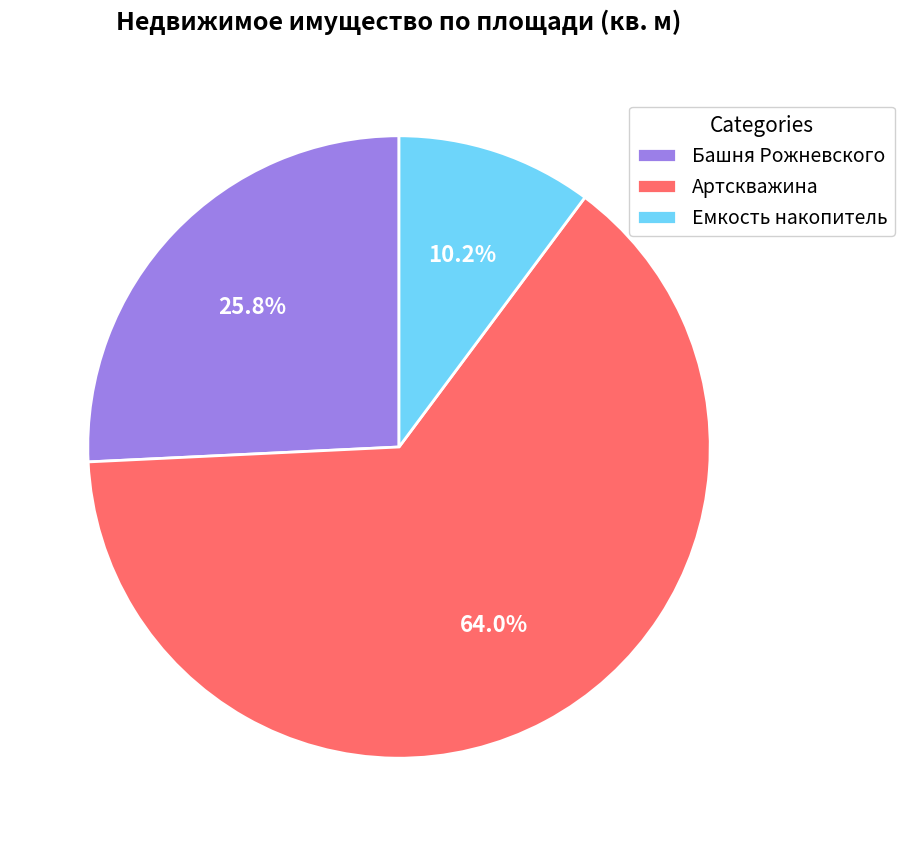

How much of the chart is everything except Артскважина?

36.0%